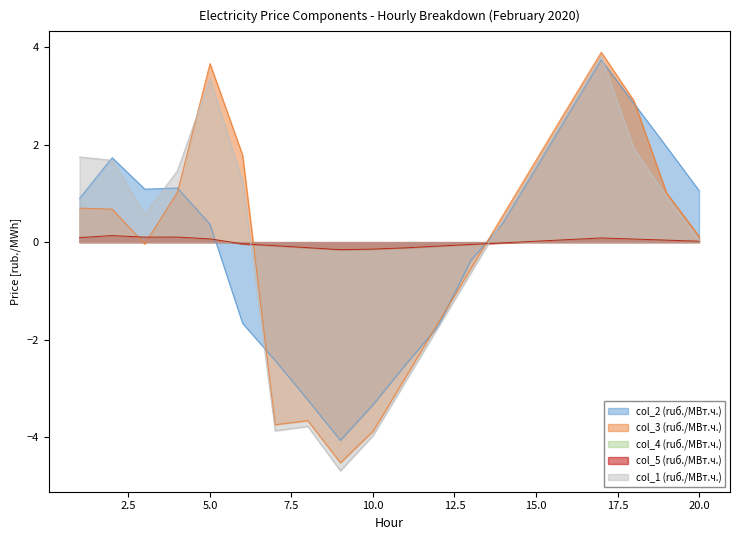

How many intersections are there between col_2 and col_5?

2